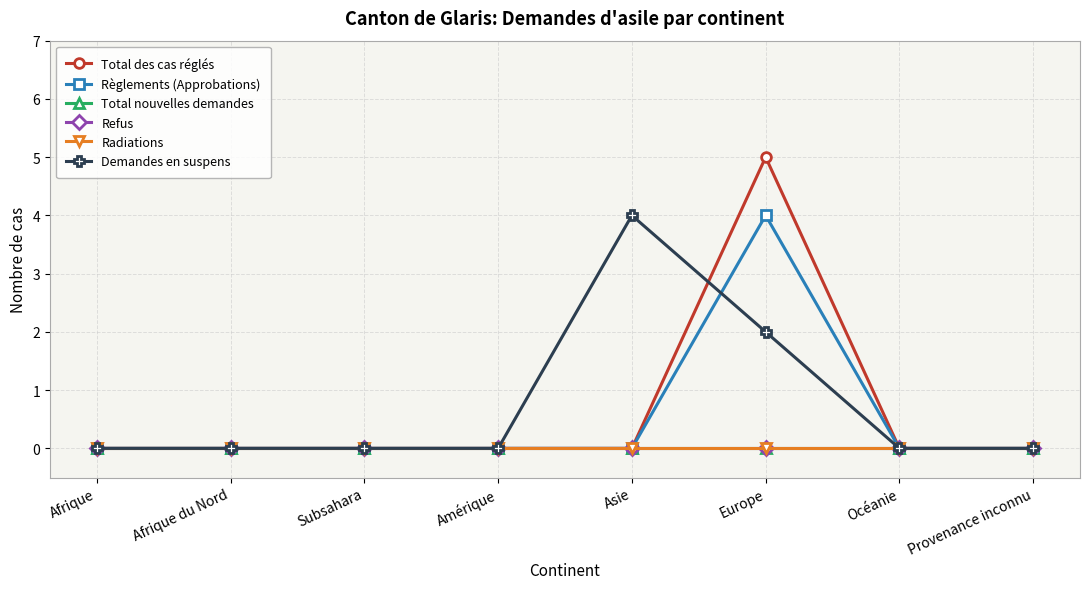

True or false: Règlements (Approbations) and Refus intersect in this chart.

False